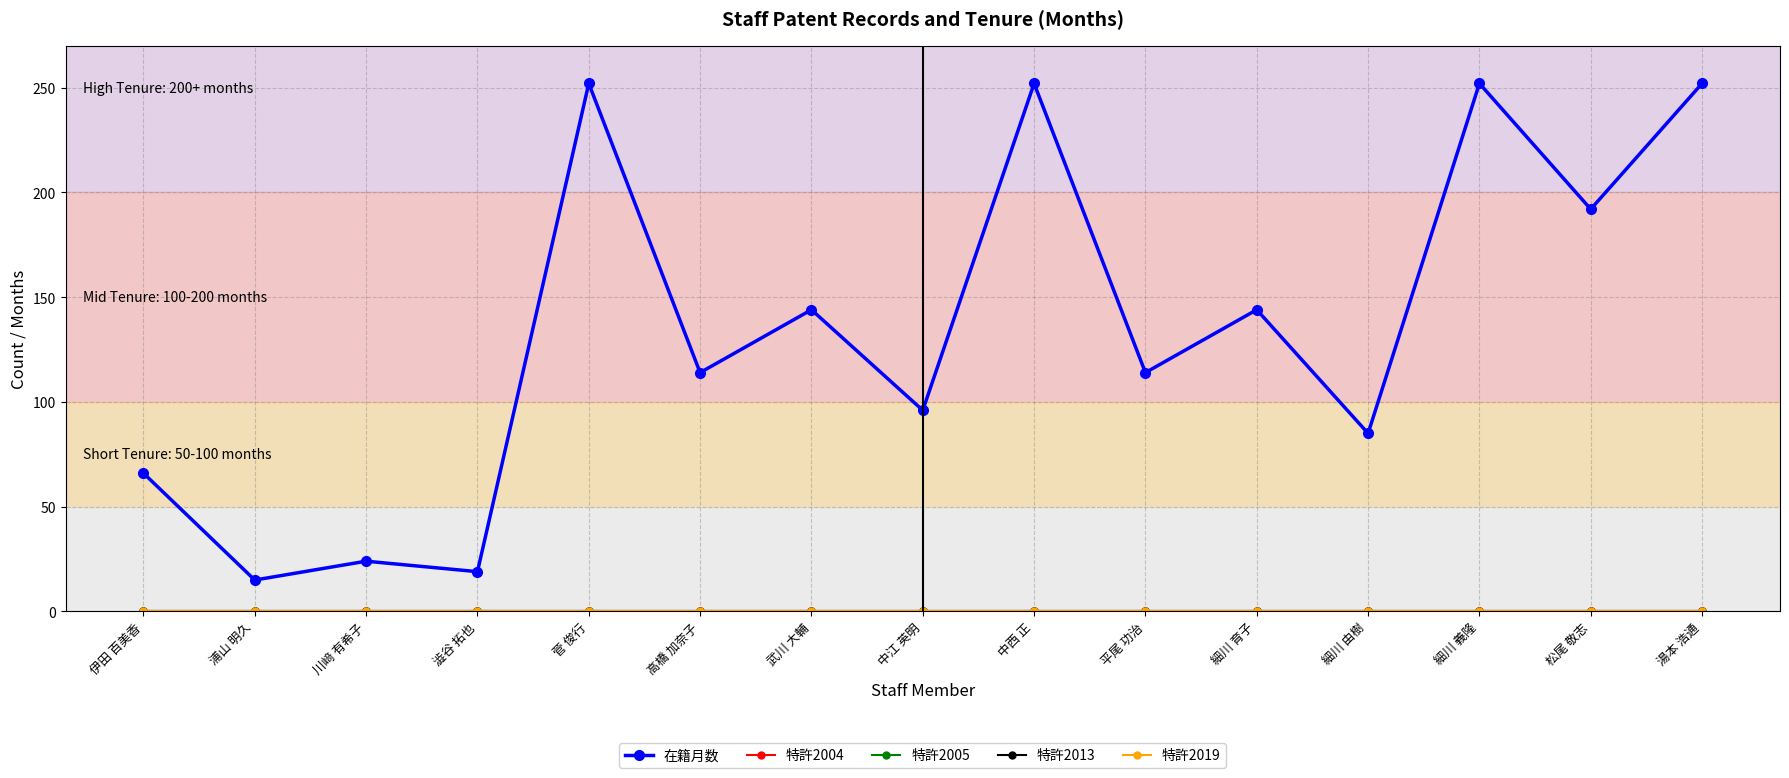

Is this an area chart (filled region under the line)?

No